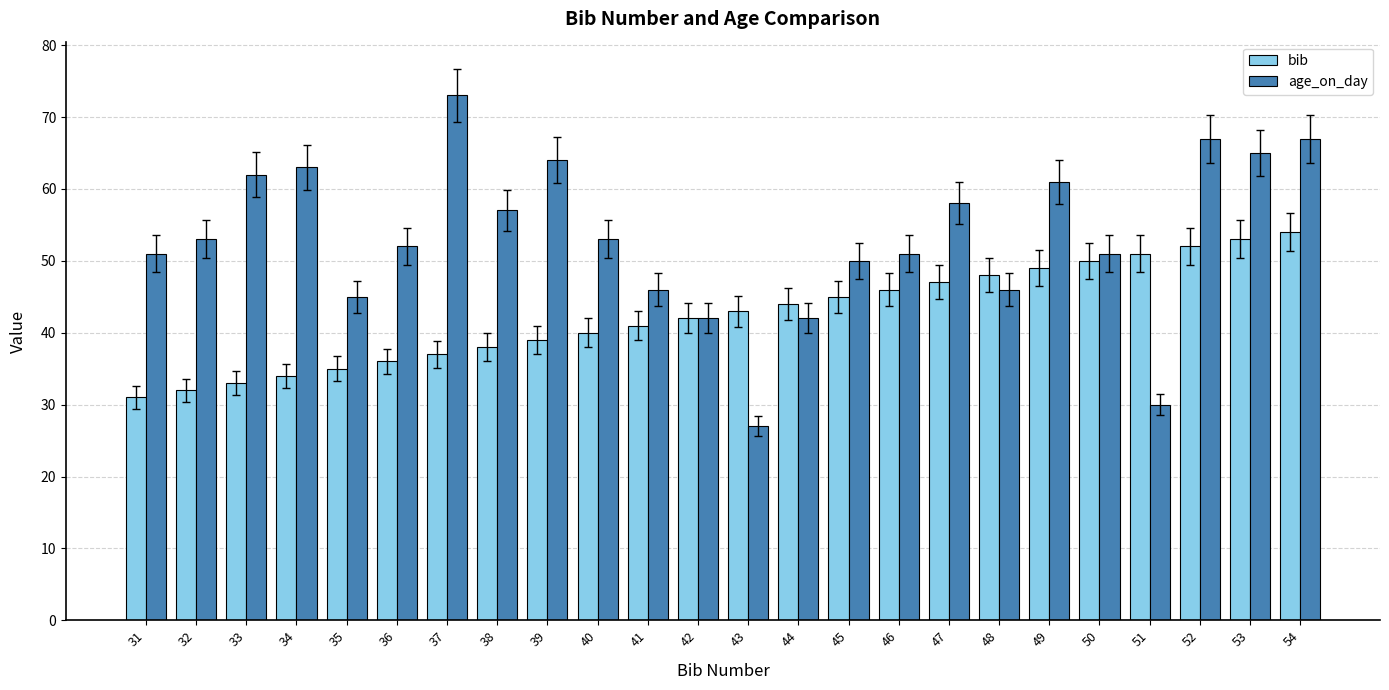

What is the sum of all age_on_day values?

1276